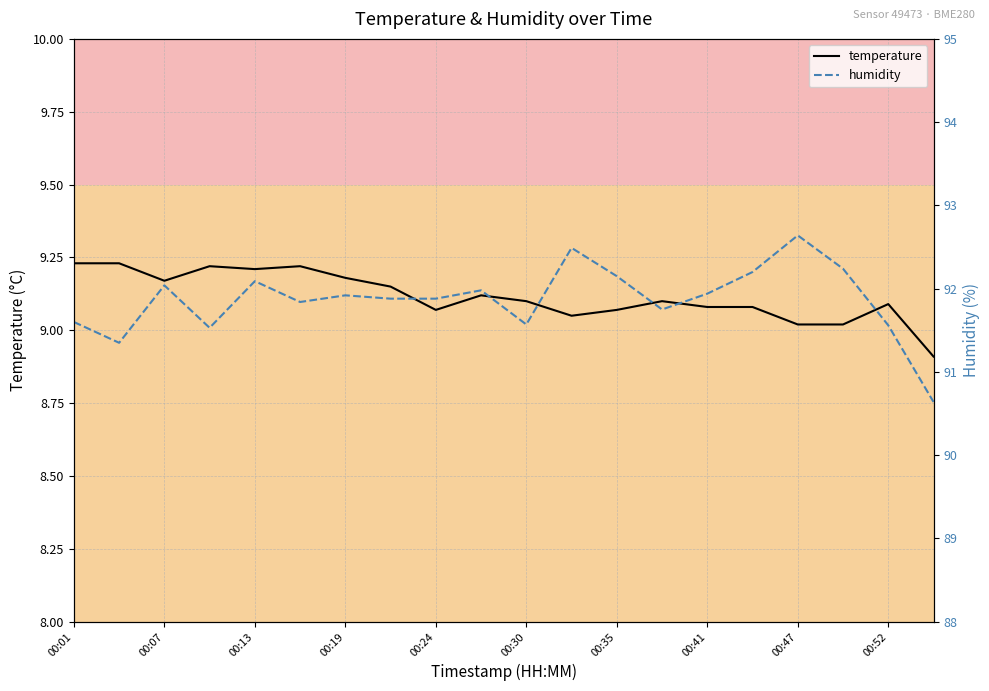

True or false: temperature has a value of 12.7 at 00:35.

False